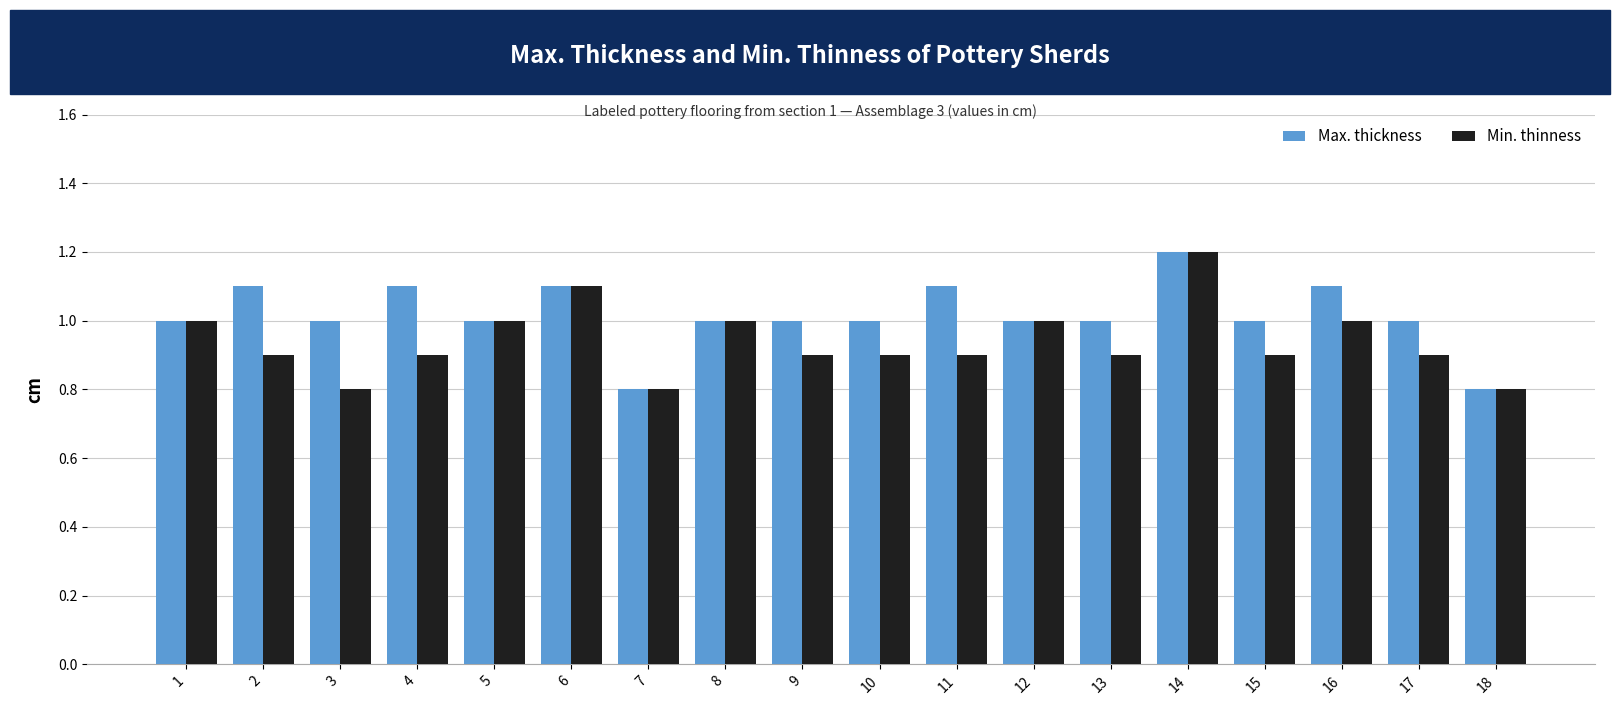

Reading left to right, transcribe all the data shown in this chart.

Max. thickness: 1.0	1.1	1.0	1.1	1.0	1.1	0.8	1.0	1.0	1.0	1.1	1.0	1.0	1.2	1.0	1.1	1.0	0.8
Min. thinness: 1.0	0.9	0.8	0.9	1.0	1.1	0.8	1.0	0.9	0.9	0.9	1.0	0.9	1.2	0.9	1.0	0.9	0.8